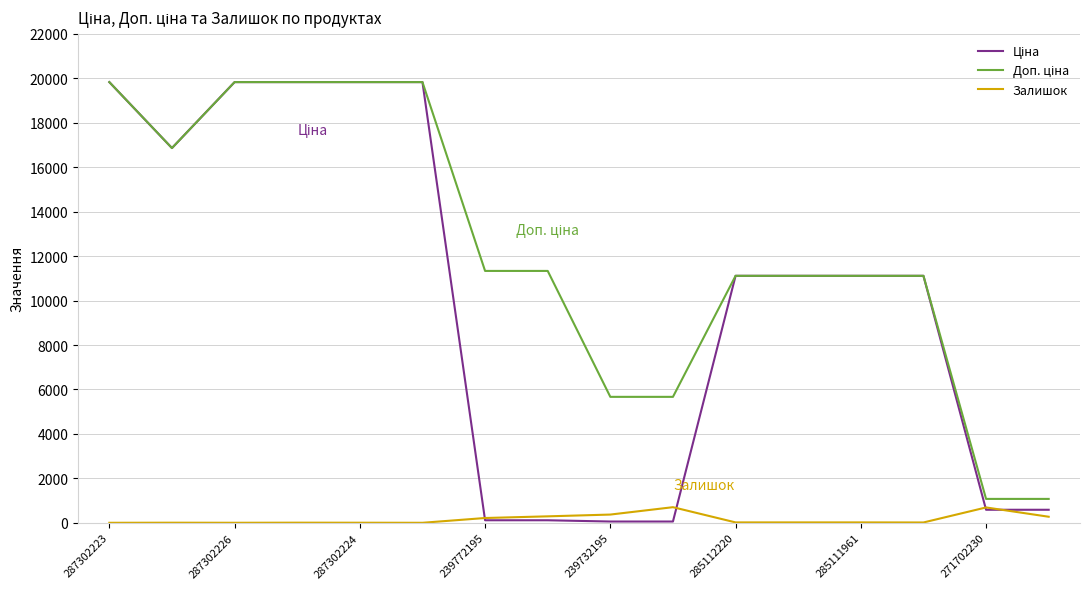

What is the greatest value displayed?

19831.1